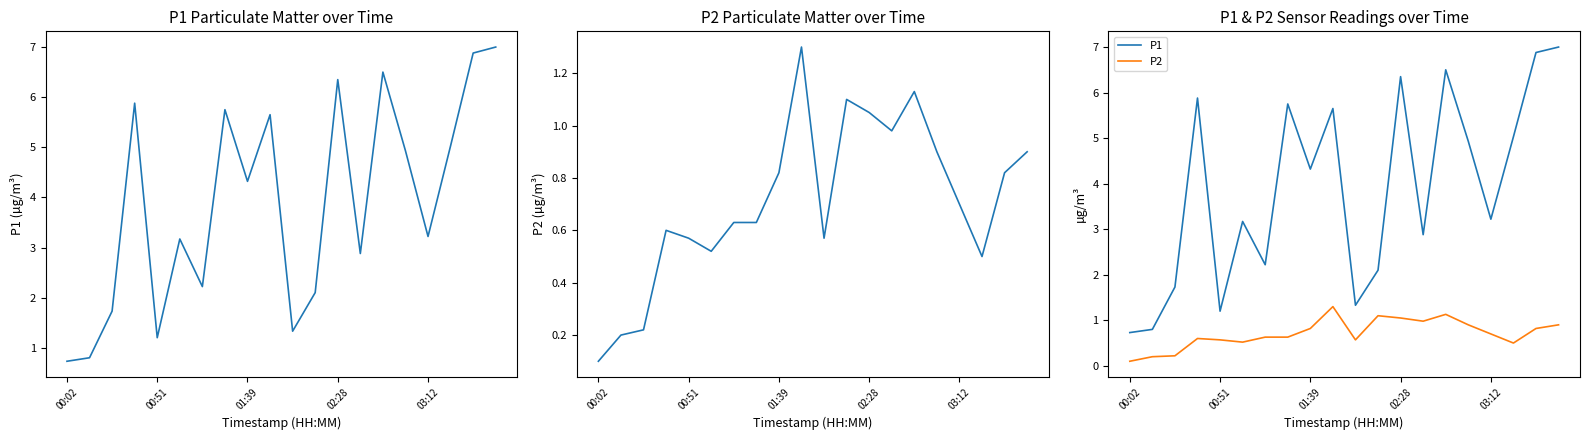

At which label does P2 reach its minimum?

00:02